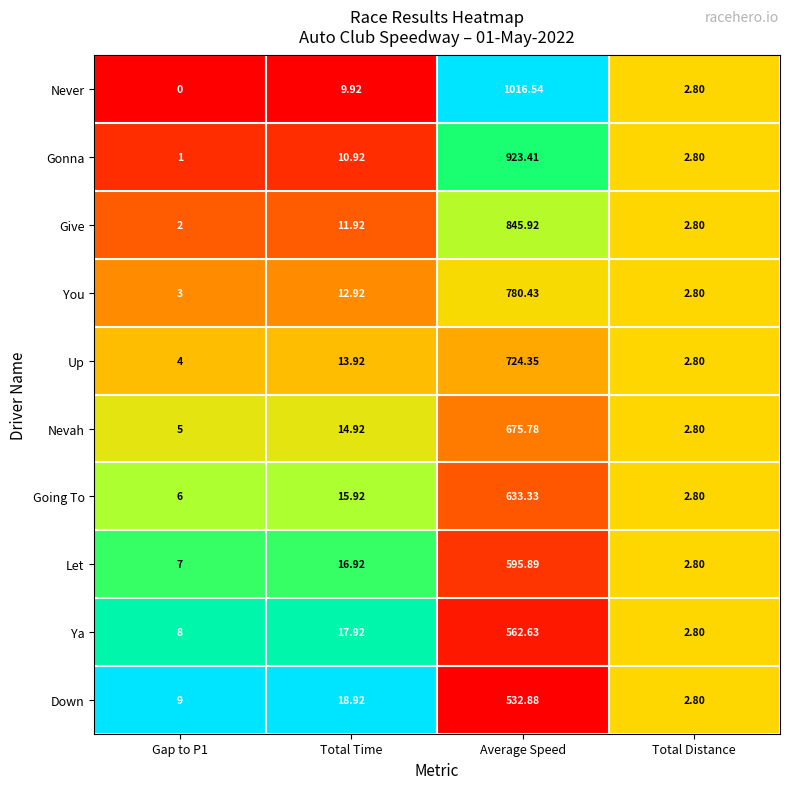

At which category is the sum across all series the highest?

Average Speed